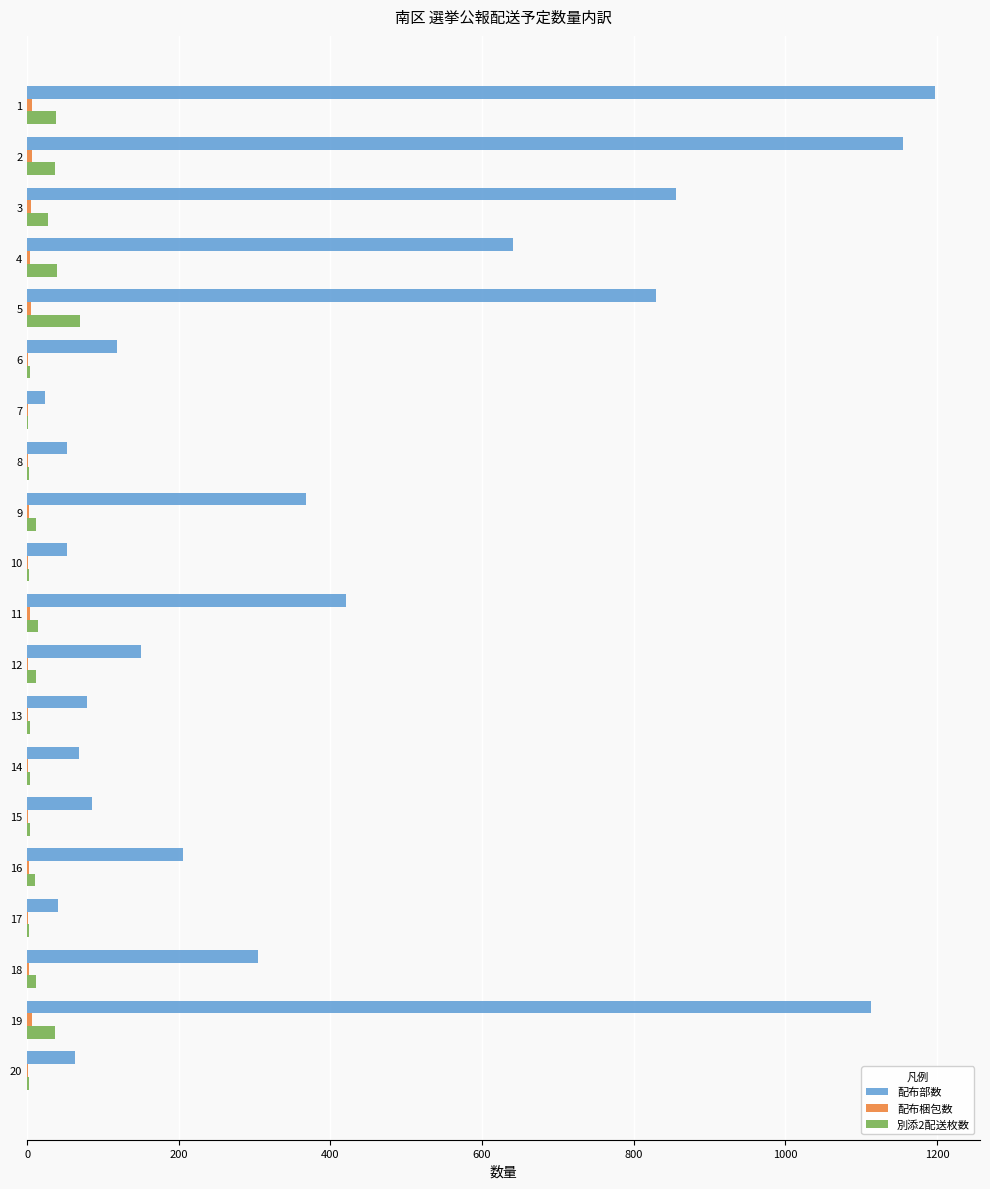

Which series has the largest total across all categories?

配布部数